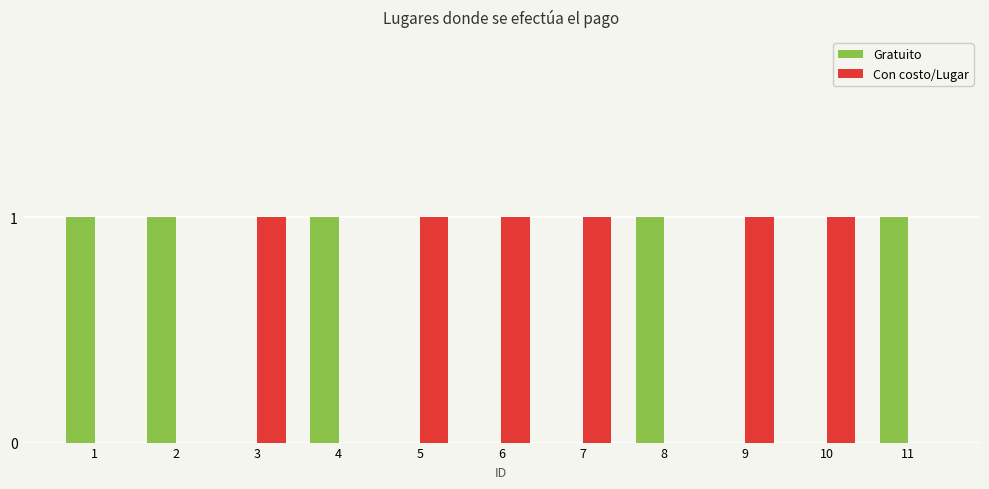

The value of Con costo/Lugar at 6 is 2. True or false?

False